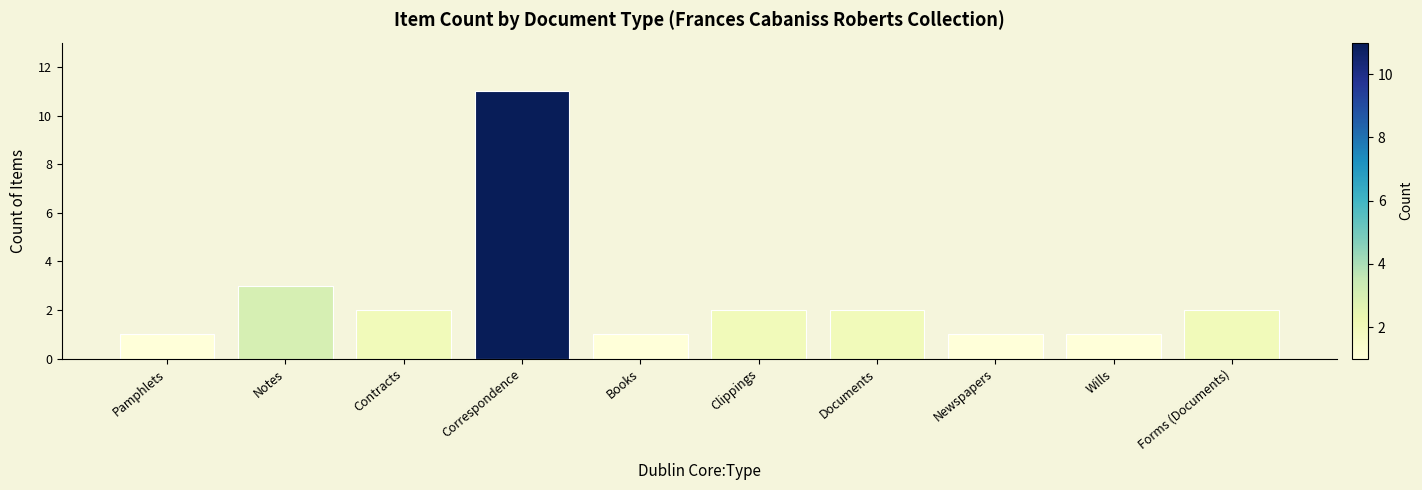

How many data points does each series have?

10